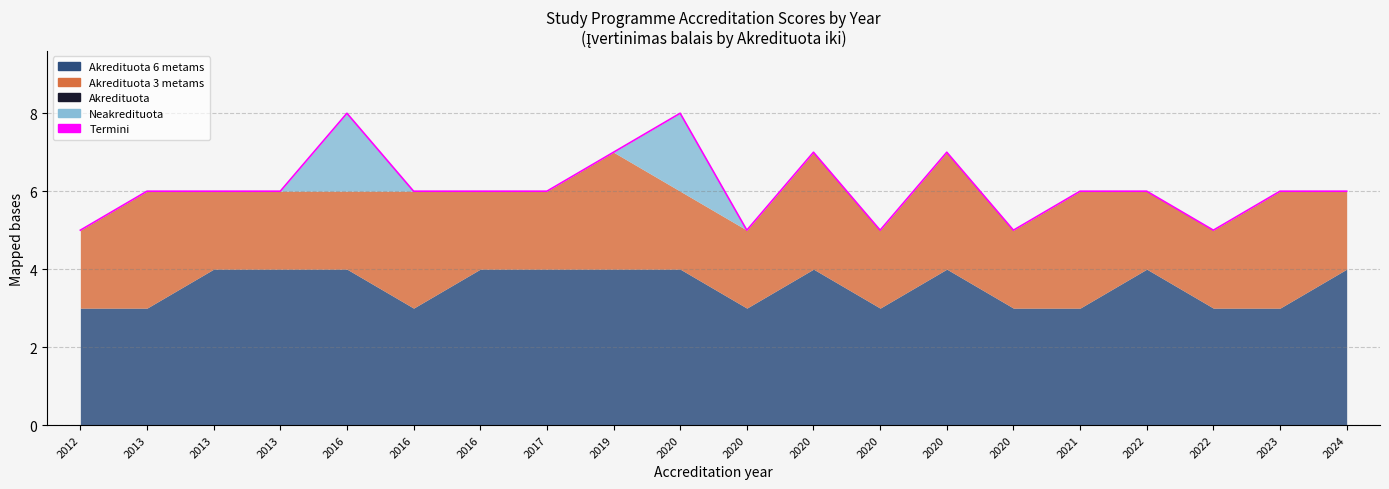

What is the difference between the values at 2020 and 2013?

1